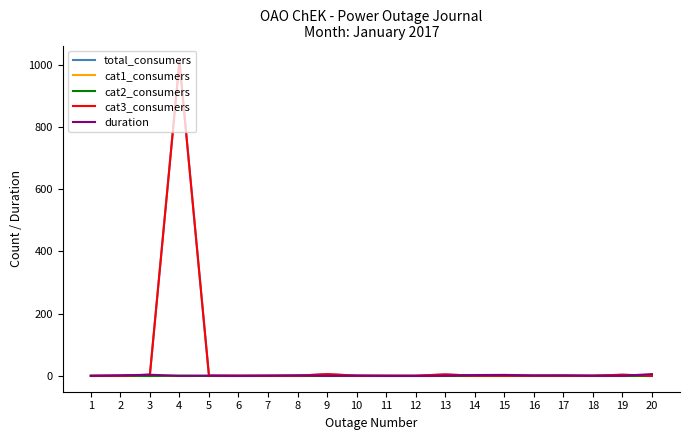

The value of cat3_consumers at 4 is 661.8. True or false?

False